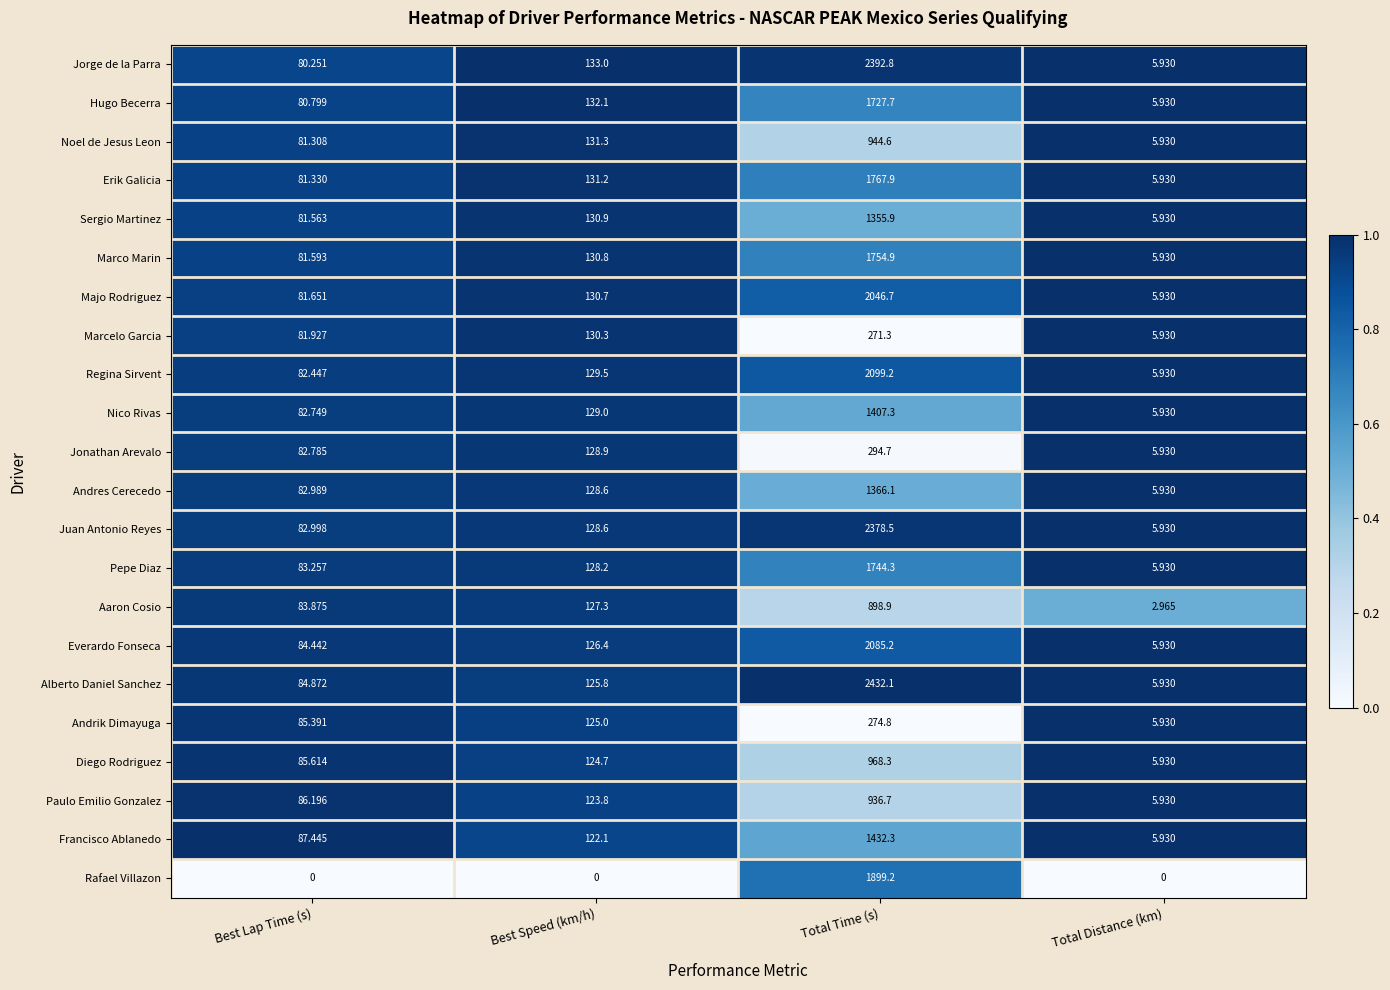

Rank the series by their maximum value, from highest to lowest.

Alberto Daniel Sanchez, Jorge de la Parra, Juan Antonio Reyes, Regina Sirvent, Everardo Fonseca, Majo Rodriguez, Rafael Villazon, Erik Galicia, Marco Marin, Pepe Diaz, Hugo Becerra, Francisco Ablanedo, Nico Rivas, Andres Cerecedo, Sergio Martinez, Diego Rodriguez, Noel de Jesus Leon, Paulo Emilio Gonzalez, Aaron Cosio, Jonathan Arevalo, Andrik Dimayuga, Marcelo Garcia